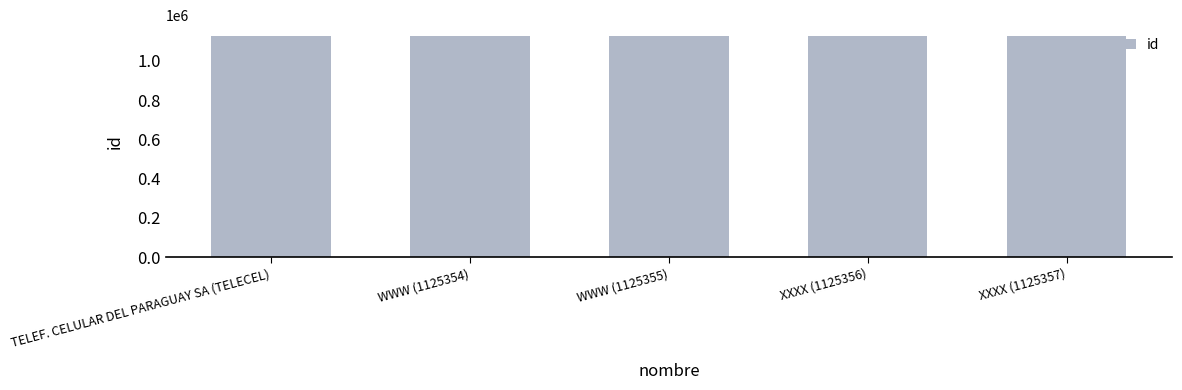

Are the bars horizontal?

No